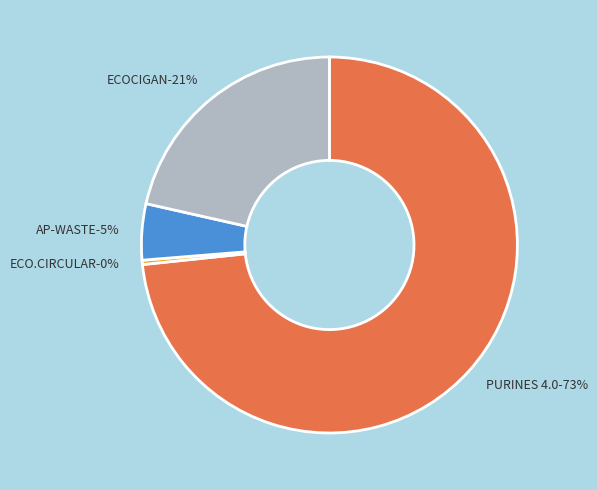

Between AP-WASTE and ECO.CIRCULAR, which is larger?

AP-WASTE